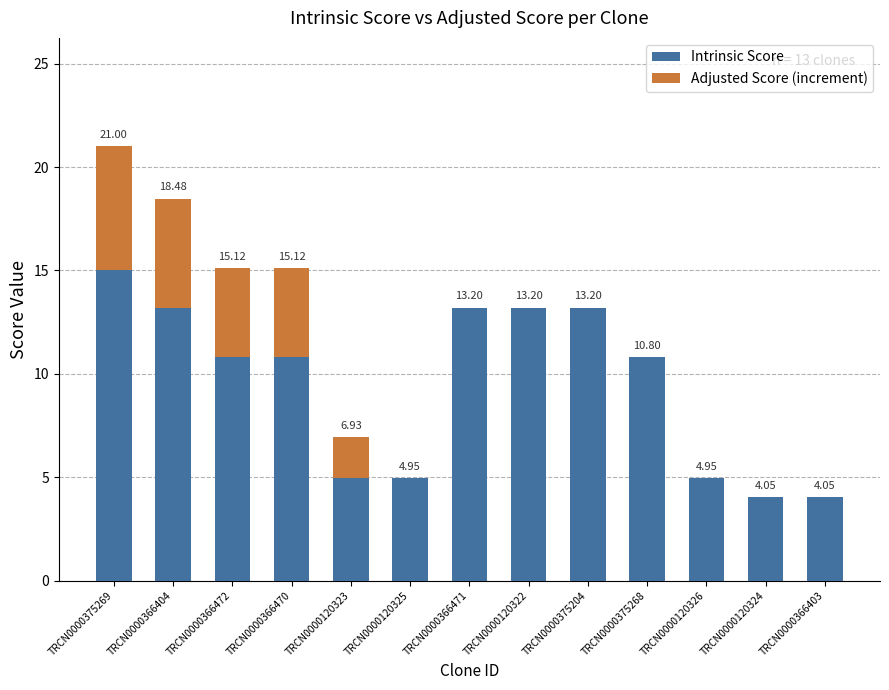

At which category is the sum across all series the highest?

TRCN0000375269